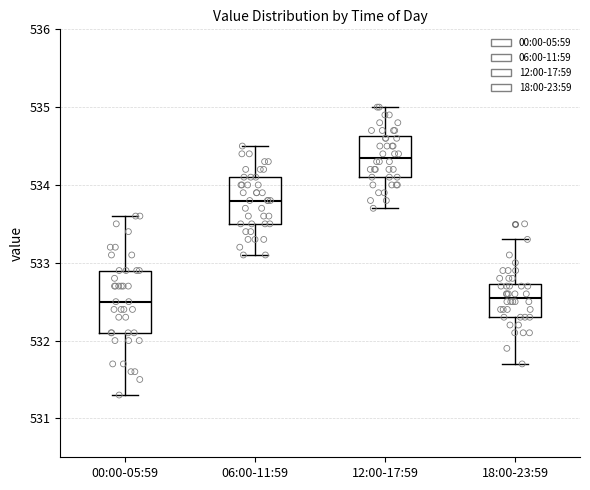

Which box is the tallest, from its lower edge to its upper edge?

00:00-05:59